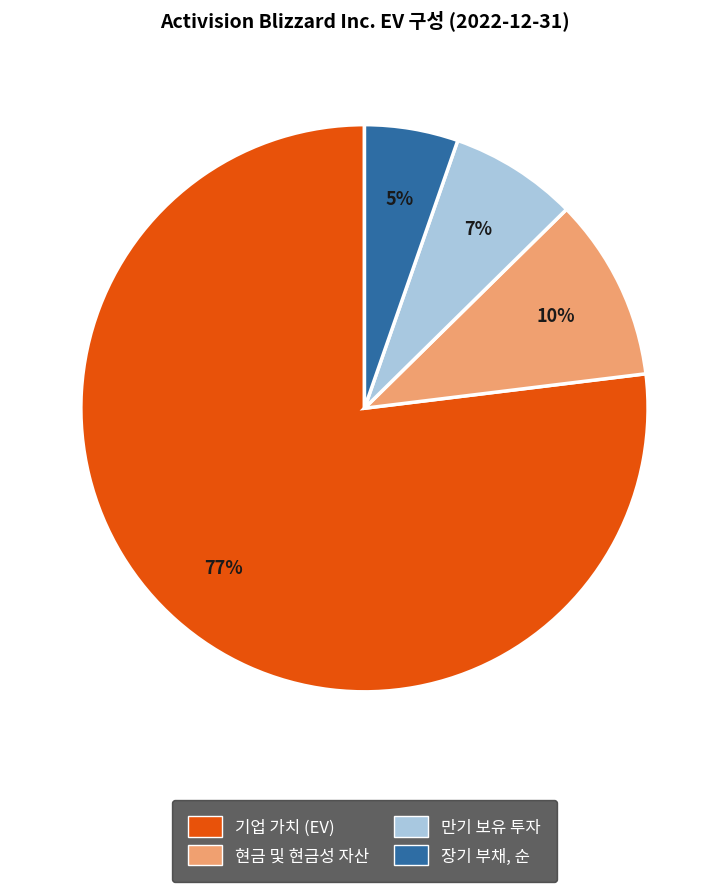

Count the number of slices in the pie.

4